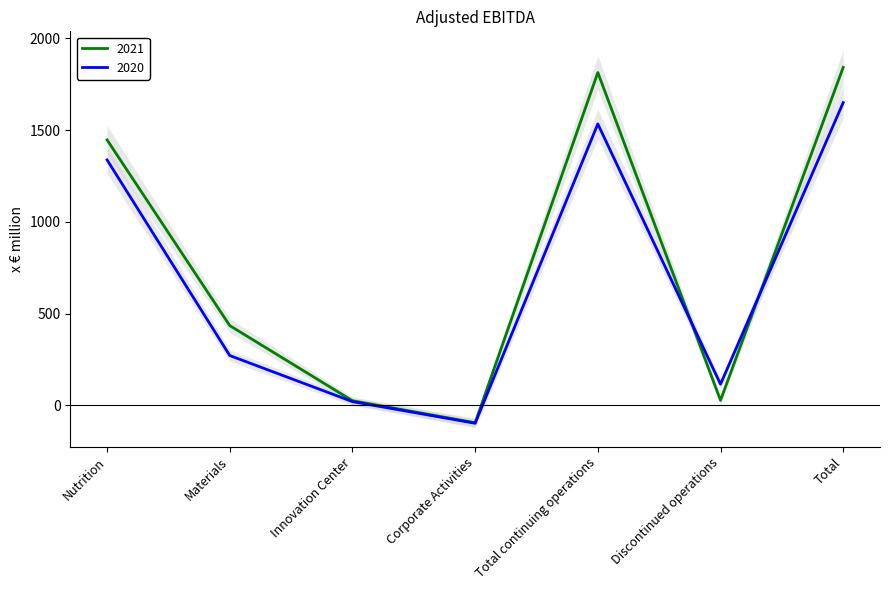

Which has a higher value, Total or Corporate Activities?

Total